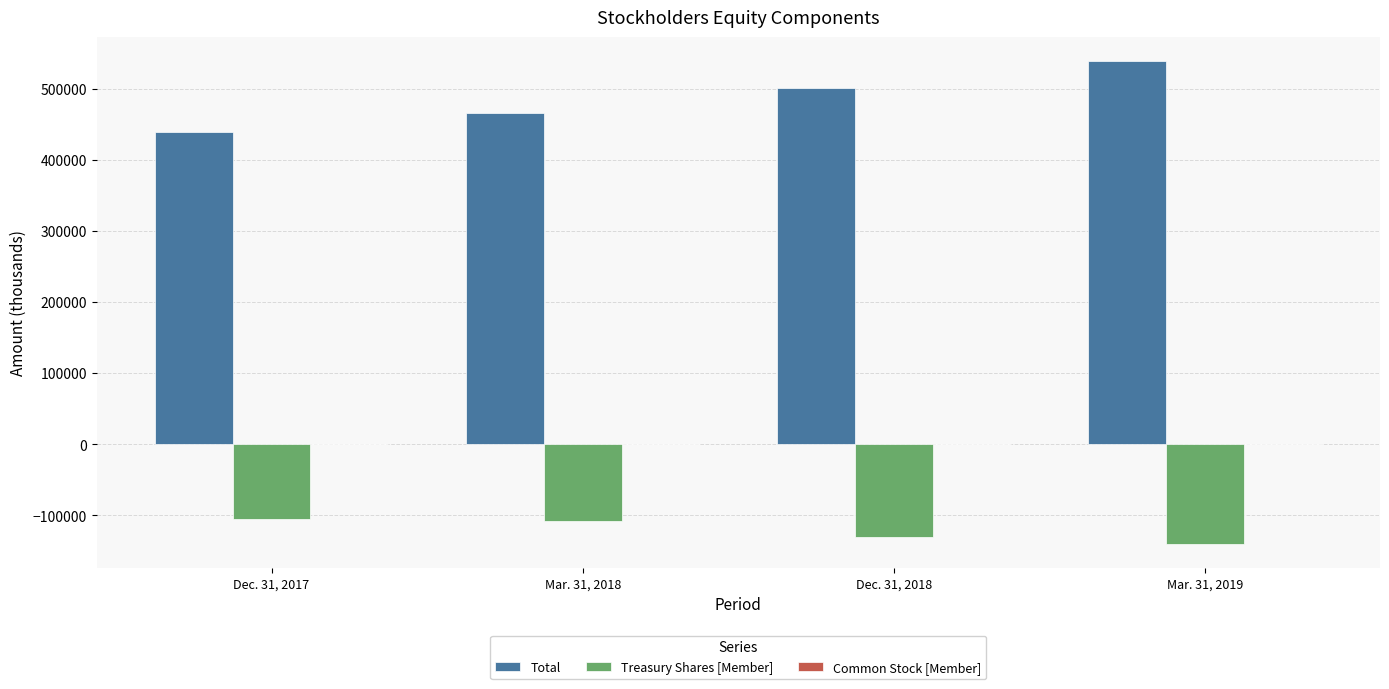

Which series has the largest total across all categories?

Total